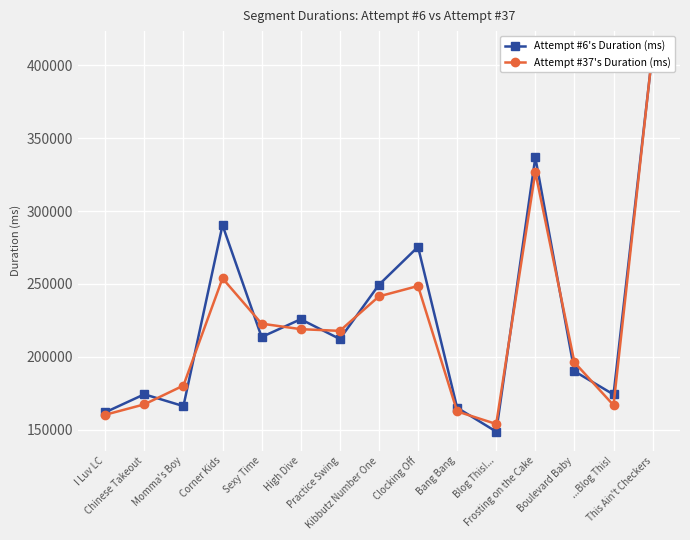

What is the total value across all series at Chinese Takeout?

341681